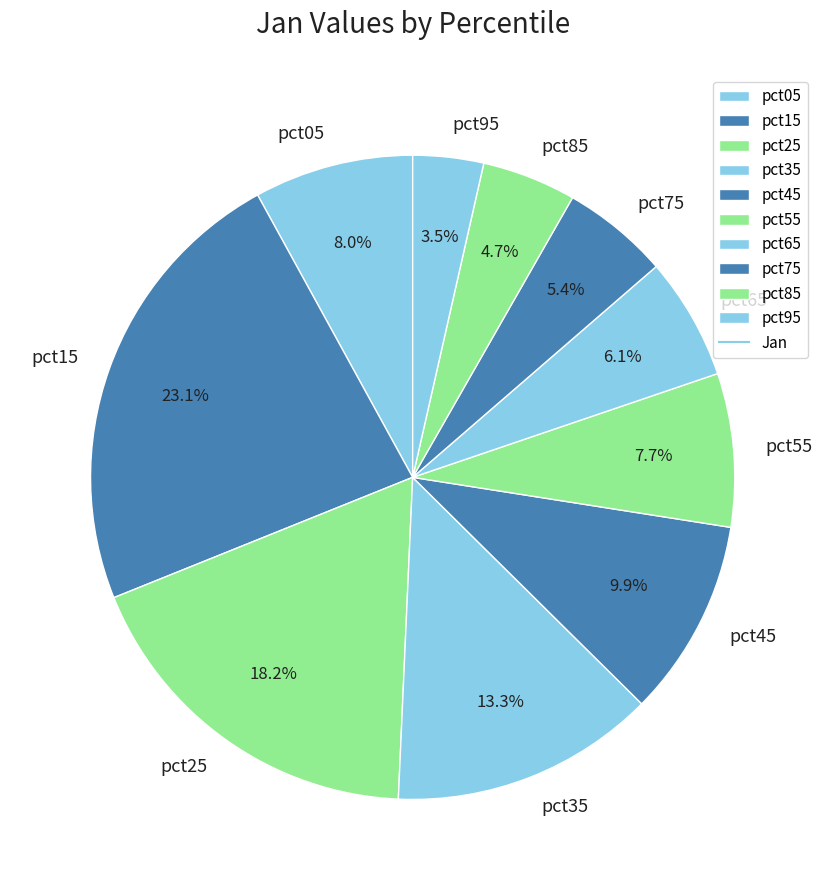

To the nearest percent, what is the difference between the pct75 and pct65 slice percentages?

1%